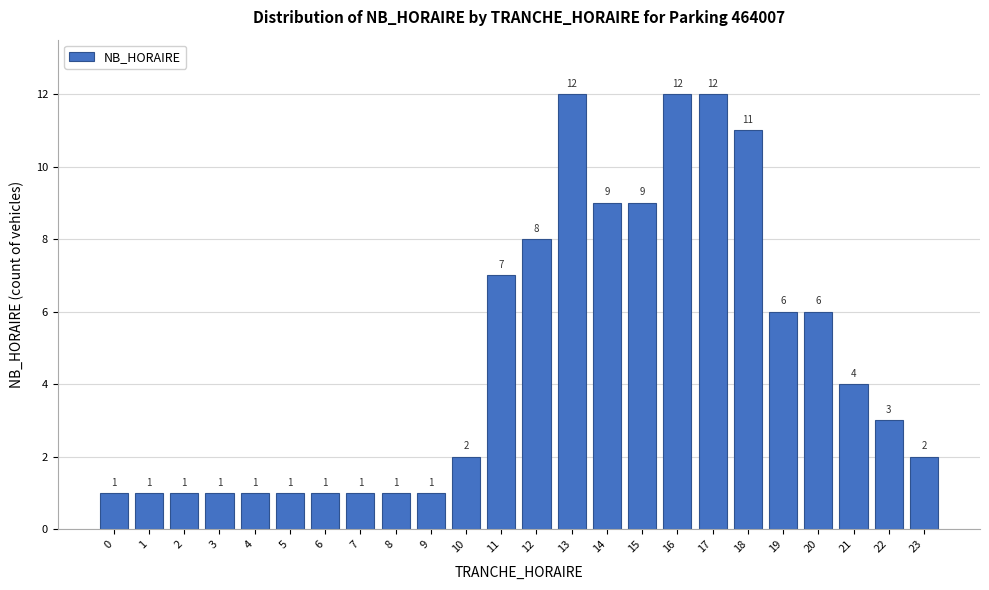

Reading left to right, transcribe all the data shown in this chart.

0=1	1=1	2=1	3=1	4=1	5=1	6=1	7=1	8=1	9=1	10=2	11=7	12=8	13=12	14=9	15=9	16=12	17=12	18=11	19=6	20=6	21=4	22=3	23=2